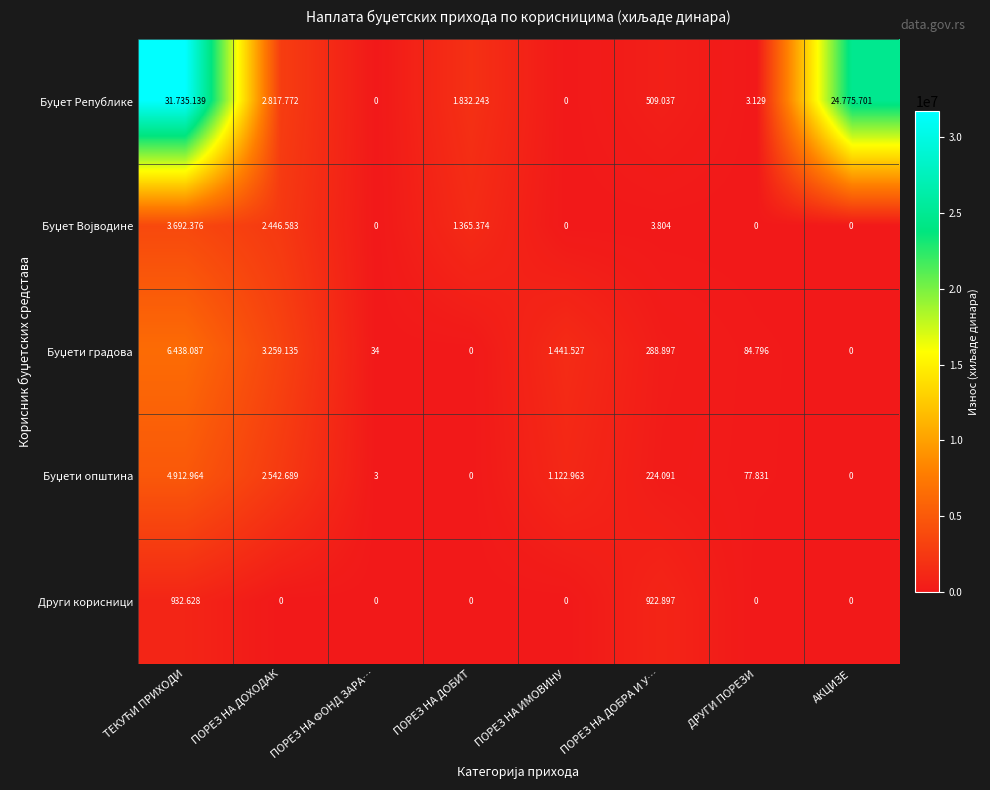

The Буџет Републике series shows 3129 at ДРУГИ ПОРЕЗИ. True or false?

True